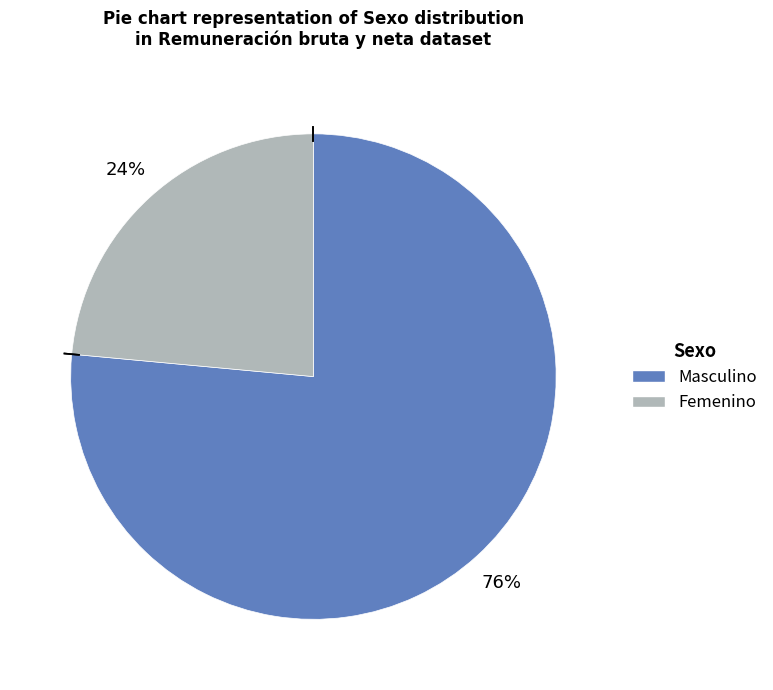

Does any single category account for the majority?

Yes